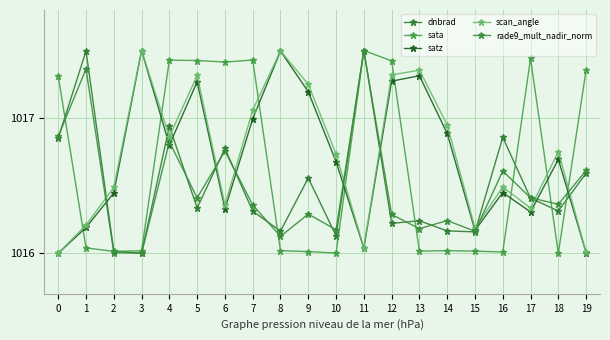

True or false: scan_angle and satz intersect in this chart.

False